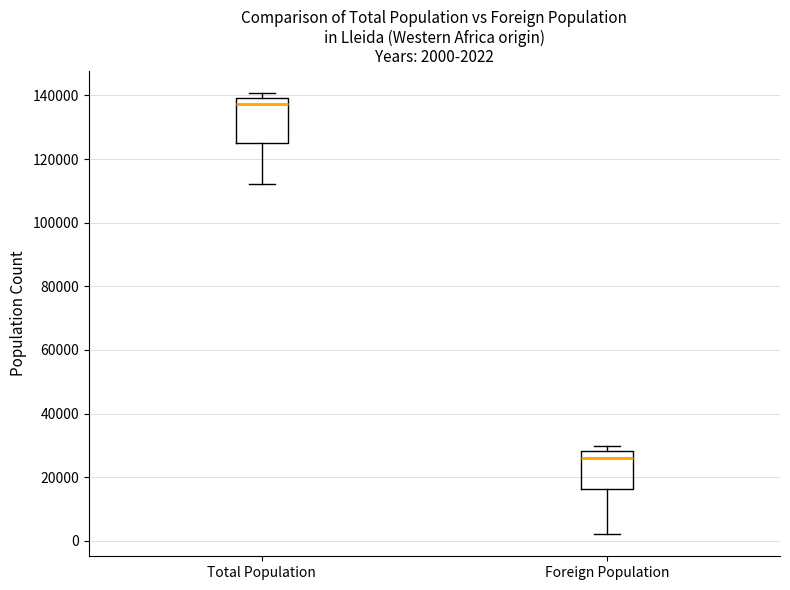

Which box has the lowest median line?

Foreign Population